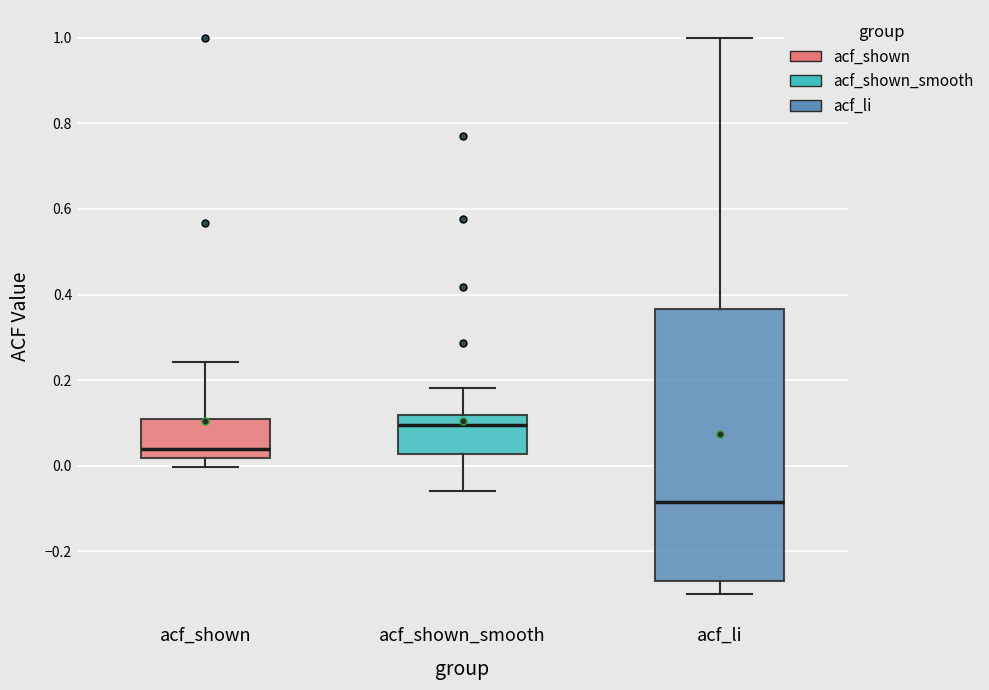

Comparing the boxes themselves (not the whiskers), which one is the tallest?

acf_li